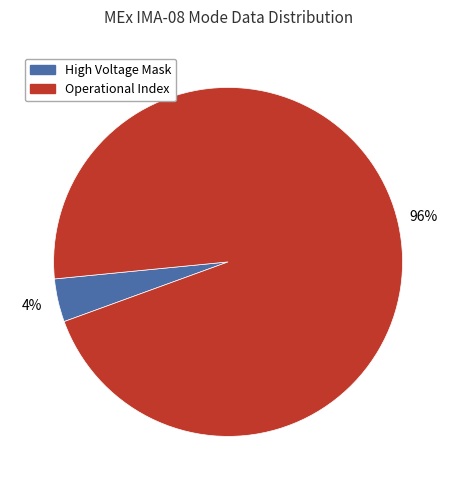

To the nearest percent, what is the difference between the largest and smallest slice percentages?

92%